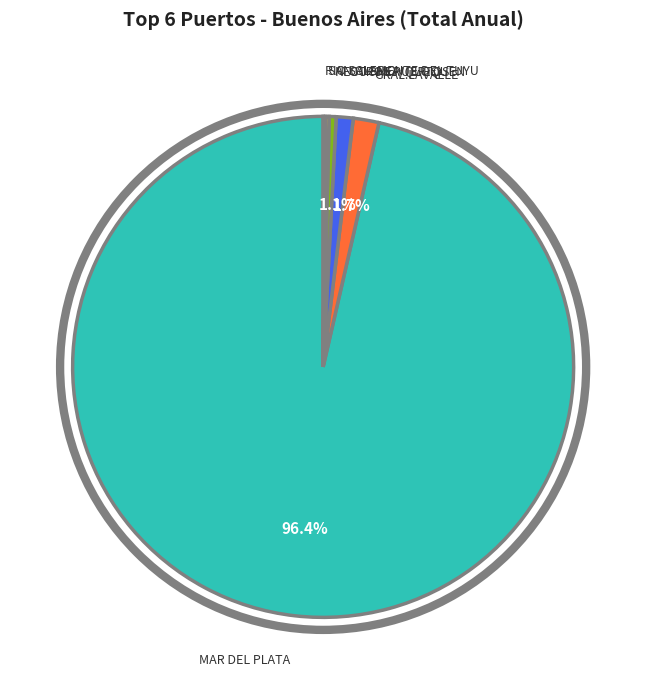

What is the majority slice?

MAR DEL PLATA